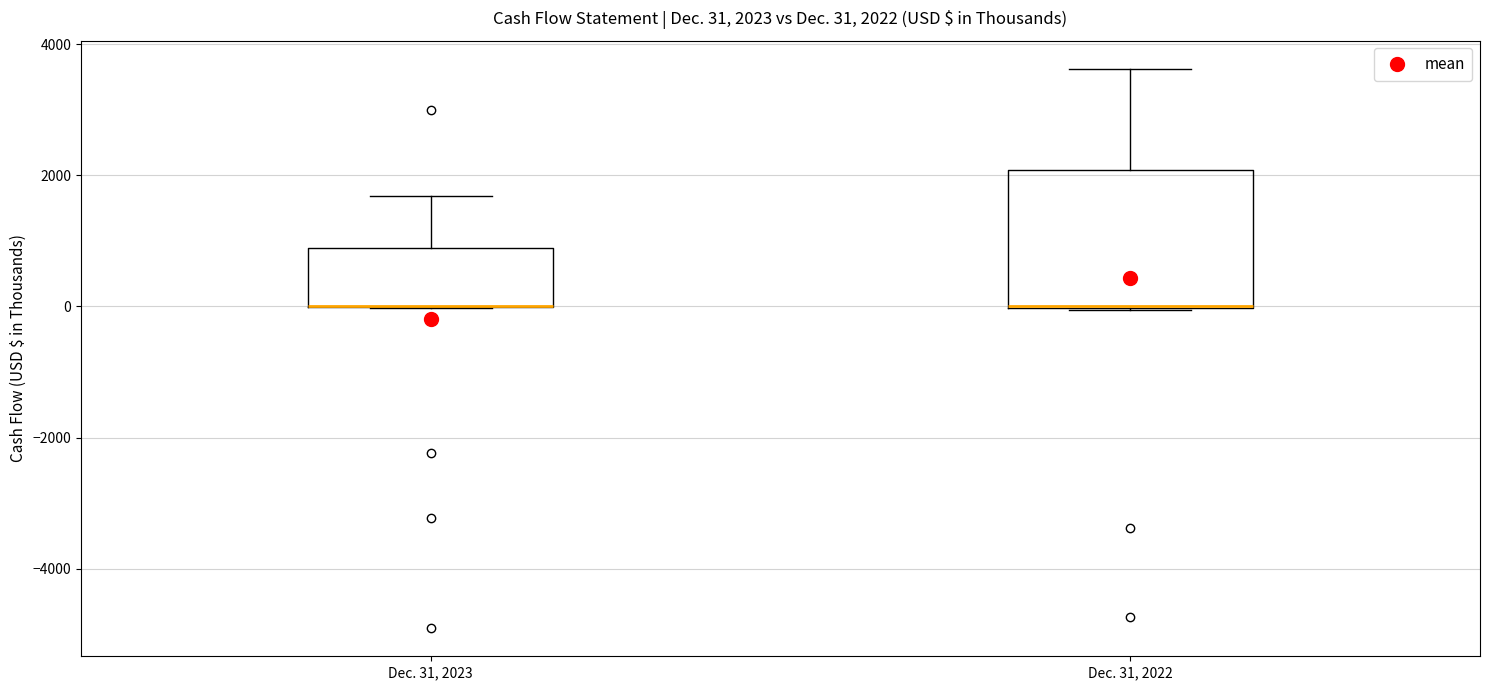

Which box is the tallest, from its lower edge to its upper edge?

Dec. 31, 2022